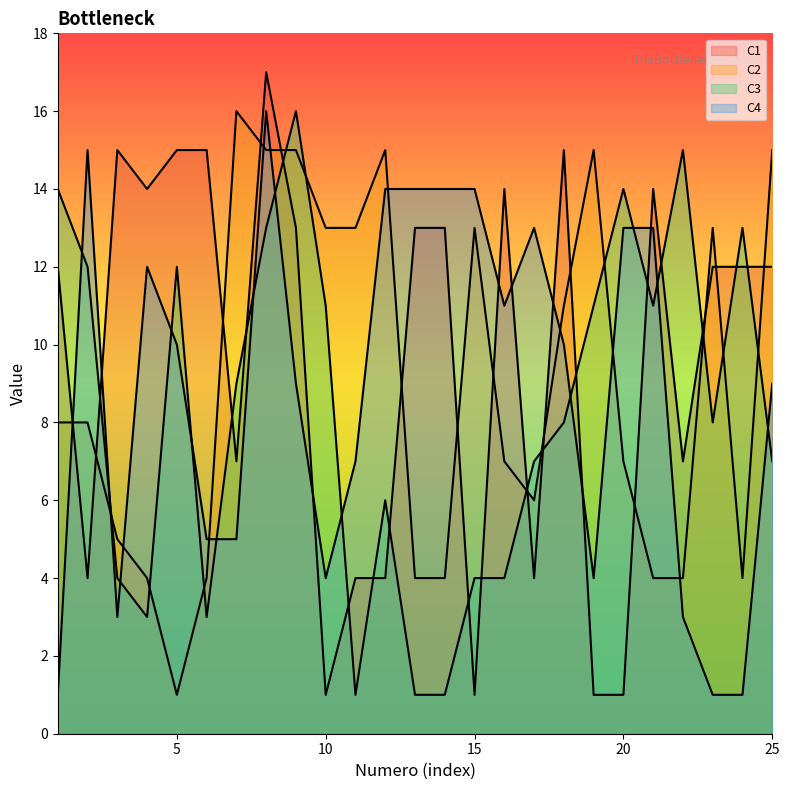

Where do C2 and C3 first cross each other?

2 and 3